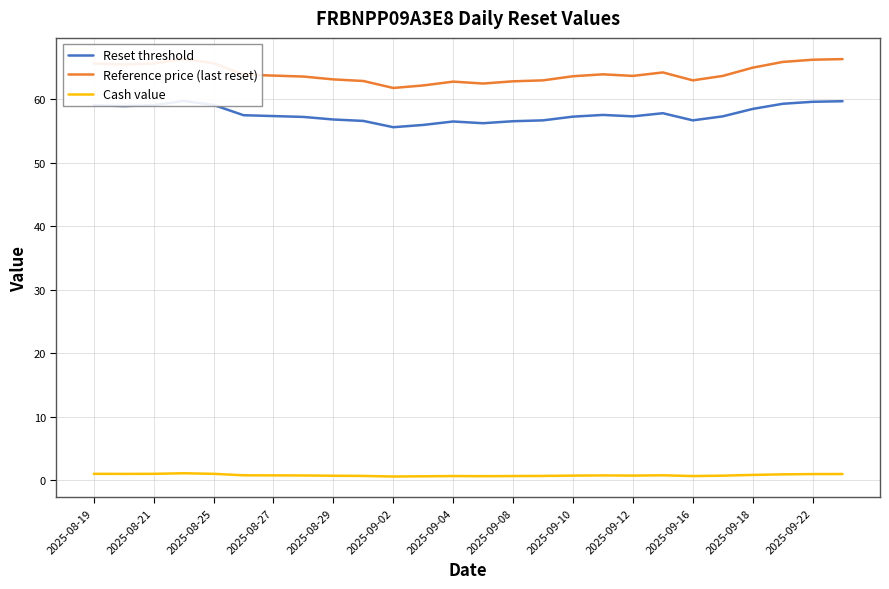

True or false: Reset threshold and Cash value cross at least once.

False